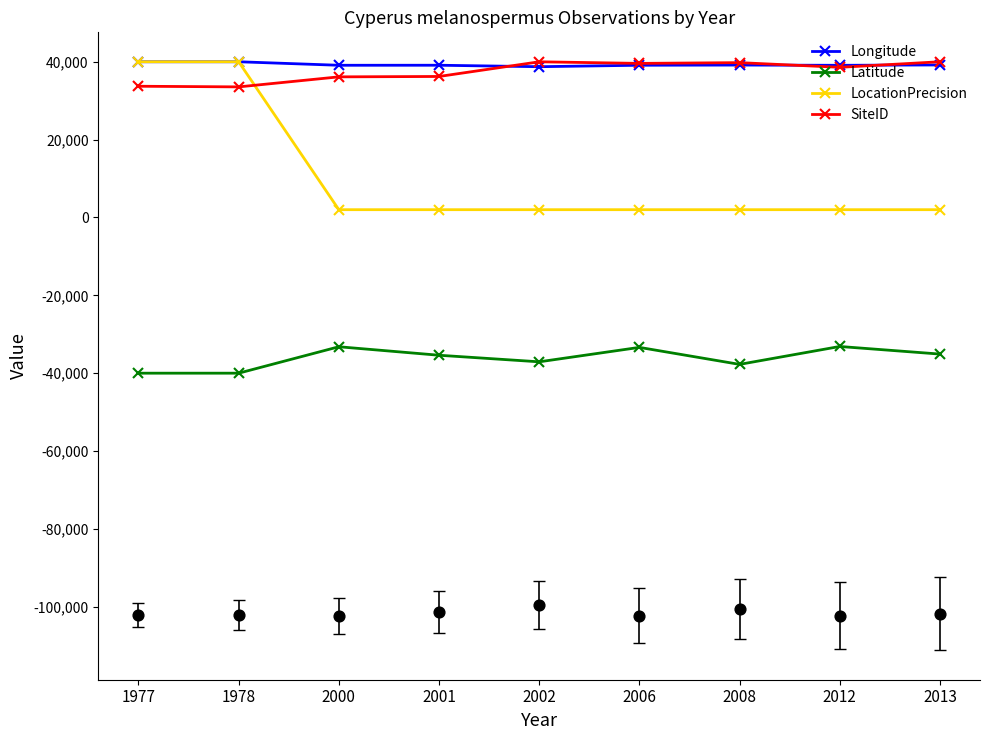

What are all the series names shown in the legend?

Longitude, Latitude, LocationPrecision, SiteID